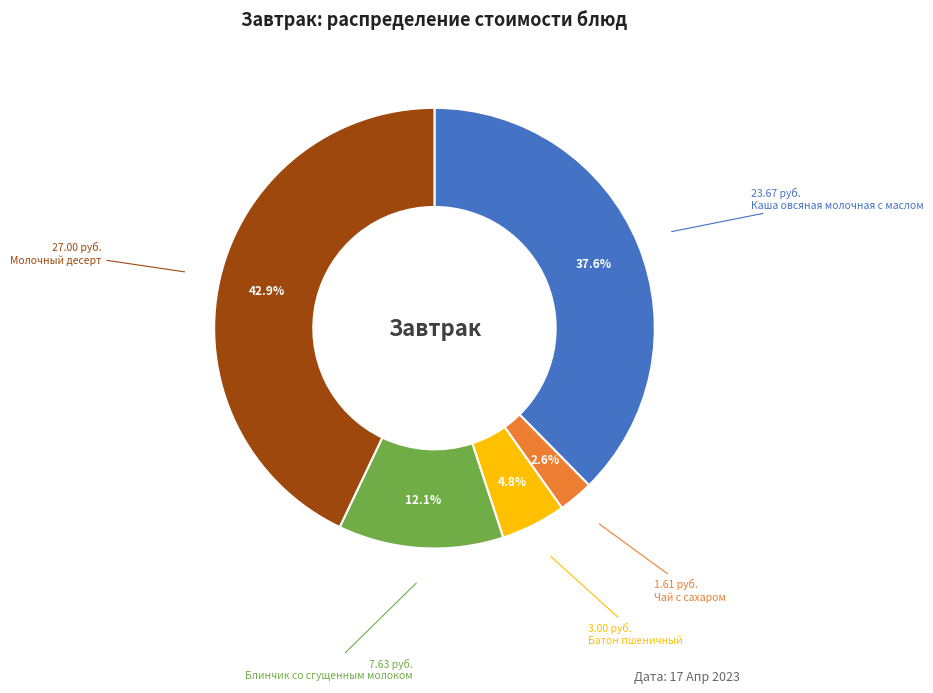

How many slices are in this pie chart?

5